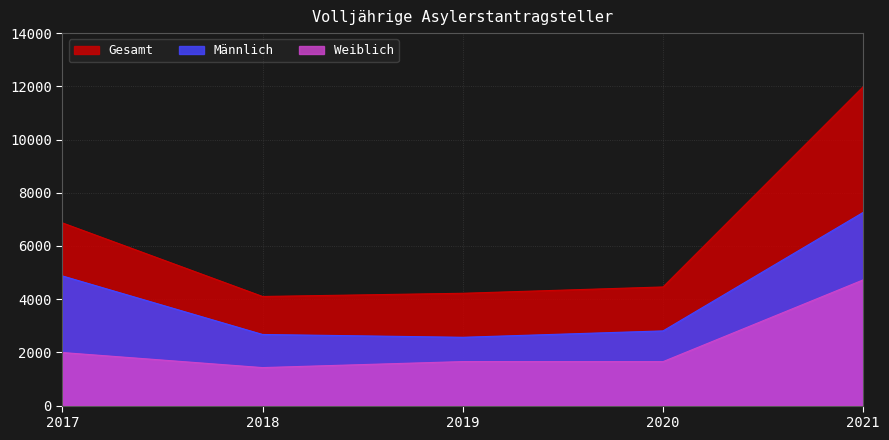

True or false: Männlich and Weiblich intersect in this chart.

False